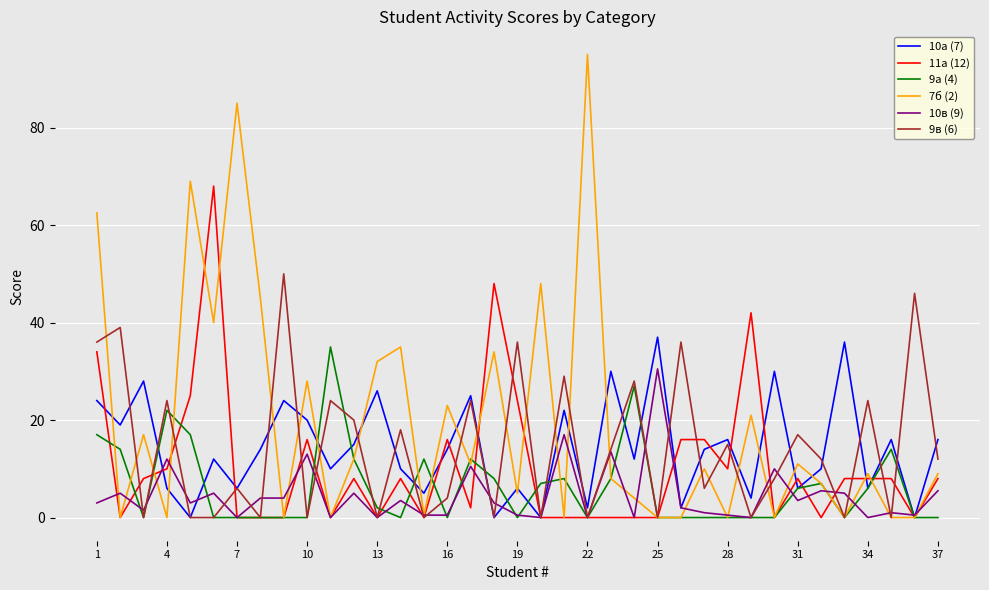

Reading right to left, what are all the values shown in this chart?

10а (7): 16.0	0.0	16.0	6.0	36.0	10.0	6.0	30.0	4.0	16.0	14.0	2.0	37.0	12.0	30.0	2.0	22.0	0.0	6.0	0.0	25.0	14.0	5.0	10.0	26.0	15.0	10.0	20.0	24.0	14.0	6.0	12.0	0.0	6.0	28.0	19.0	24.0
11а (12): 8.0	0.0	8.0	8.0	8.0	0.0	8.0	0.0	42.0	10.0	16.0	16.0	0.0	0.0	0.0	0.0	0.0	0.0	24.0	48.0	2.0	16.0	0.0	8.0	0.0	8.0	0.0	16.0	0.0	0.0	0.0	68.0	25.0	10.0	8.0	0.0	34.0
9а (4): 0.0	0.0	14.0	6.0	0.0	7.0	6.0	0.0	0.0	0.0	0.0	0.0	0.0	27.0	8.0	0.0	8.0	7.0	0.0	8.0	12.0	0.0	12.0	0.0	2.0	12.0	35.0	0.0	0.0	0.0	0.0	0.0	17.0	22.0	0.0	14.0	17.0
7б (2): 9.0	0.0	0.0	9.0	0.0	7.0	11.0	0.0	21.0	0.0	10.0	0.0	0.0	4.0	8.0	95.0	0.0	48.0	5.0	34.0	11.0	23.0	0.5	35.0	32.0	12.0	0.0	28.0	0.0	45.0	85.0	40.0	69.0	0.0	17.0	0.0	62.5
10в (9): 5.5	0.5	1.0	0.0	5.0	5.5	3.5	10.0	0.0	0.5	1.0	2.0	30.5	0.0	13.5	0.0	17.0	0.0	0.5	3.0	10.5	0.5	0.5	3.5	0.0	5.0	0.0	13.0	4.0	4.0	0.0	5.0	3.0	12.0	1.5	5.0	3.0
9в (6): 12.0	46.0	0.0	24.0	0.0	12.0	17.0	8.0	0.0	15.0	6.0	36.0	0.0	28.0	14.0	0.0	29.0	0.0	36.0	0.0	24.0	4.0	0.0	18.0	0.0	20.0	24.0	0.0	50.0	0.0	6.0	0.0	0.0	24.0	0.0	39.0	36.0